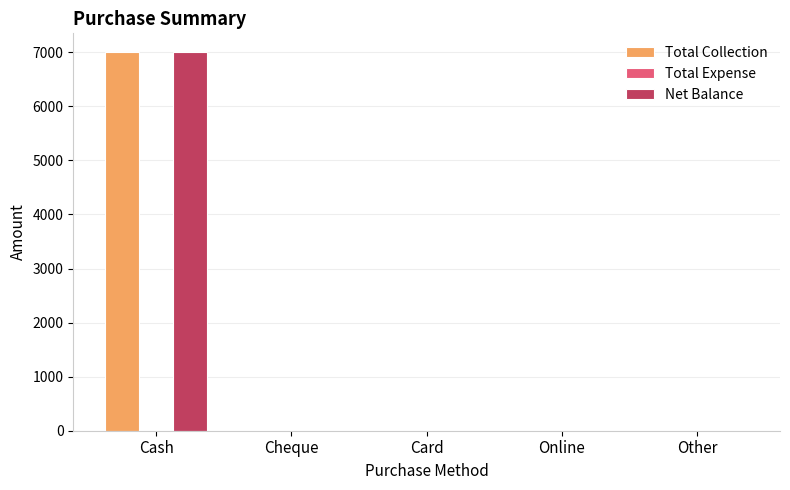

Reading left to right, list all the values displayed in this chart.

Total Collection: Cash=7000	Cheque=0	Card=0	Online=0	Other=0
Net Balance: Cash=7000	Cheque=0	Card=0	Online=0	Other=0